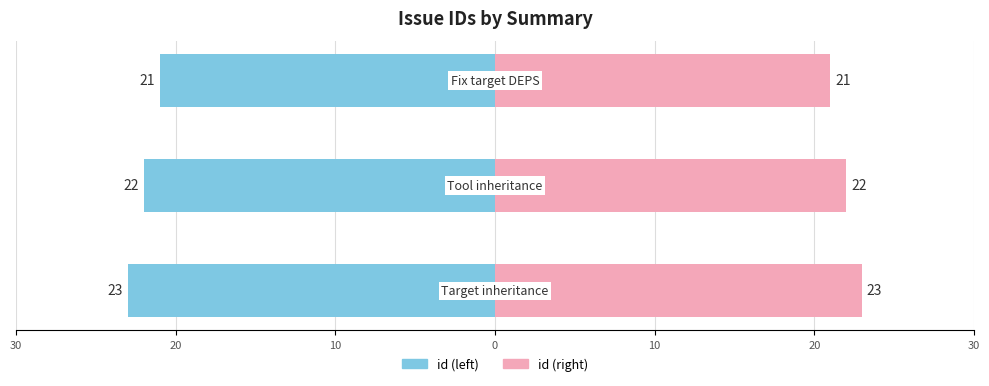

What is the difference between the id (right) values at 10 and 30?

2